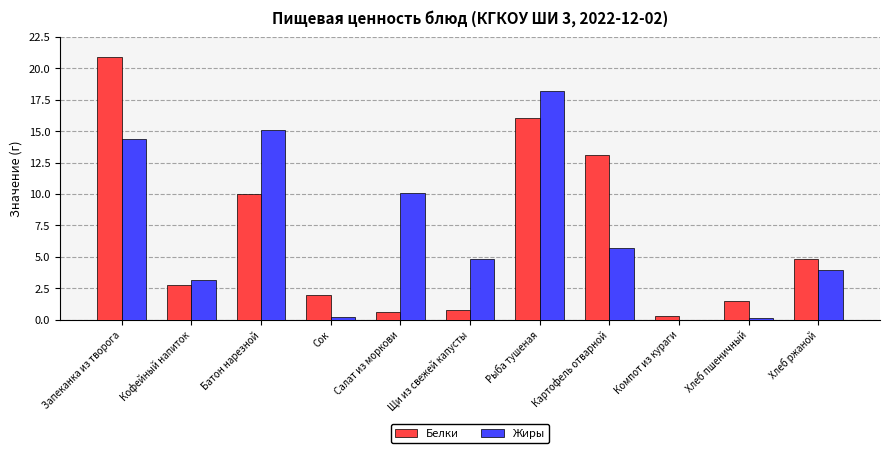

What is the maximum value for Белки?

20.9